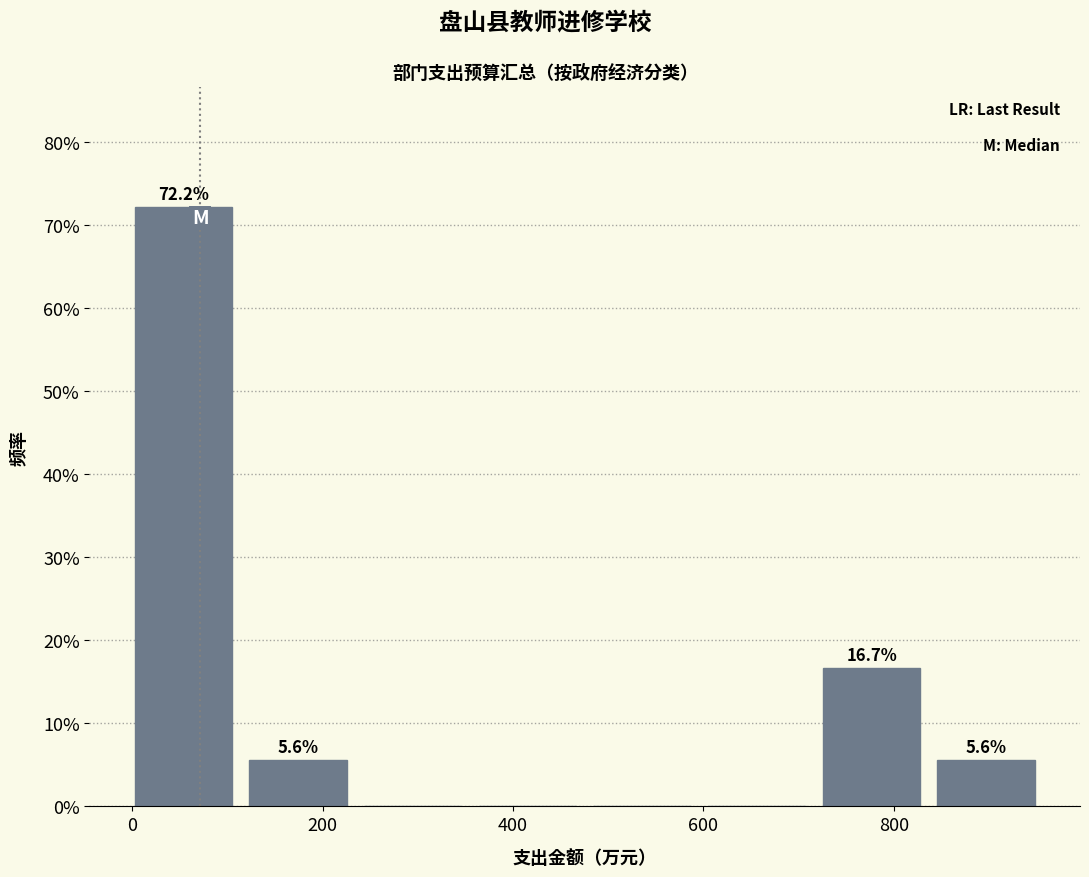

Which range on the x-axis has the tallest bar?

0 to 120